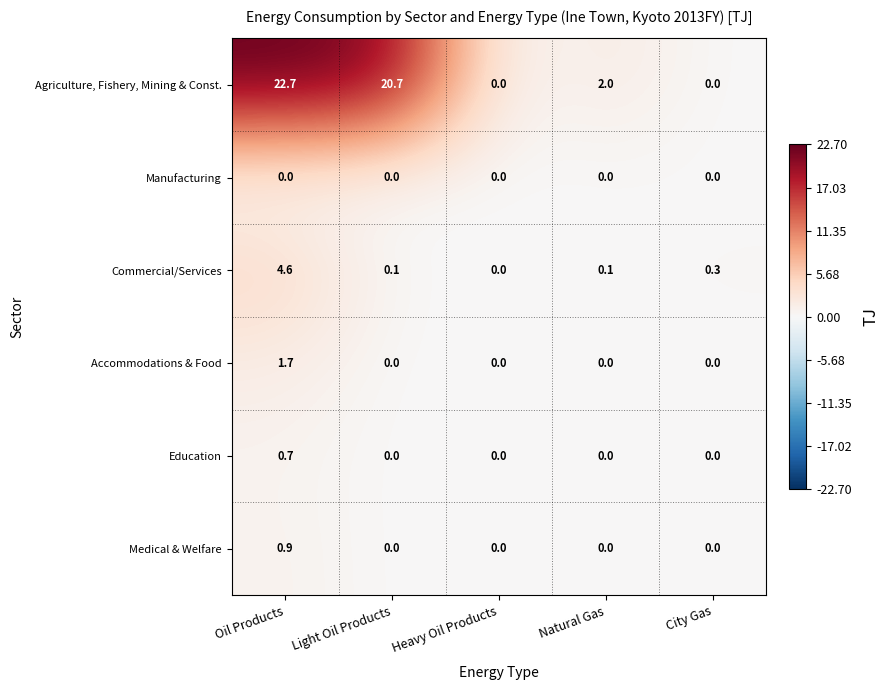

What is the maximum value shown in the chart?

22.7